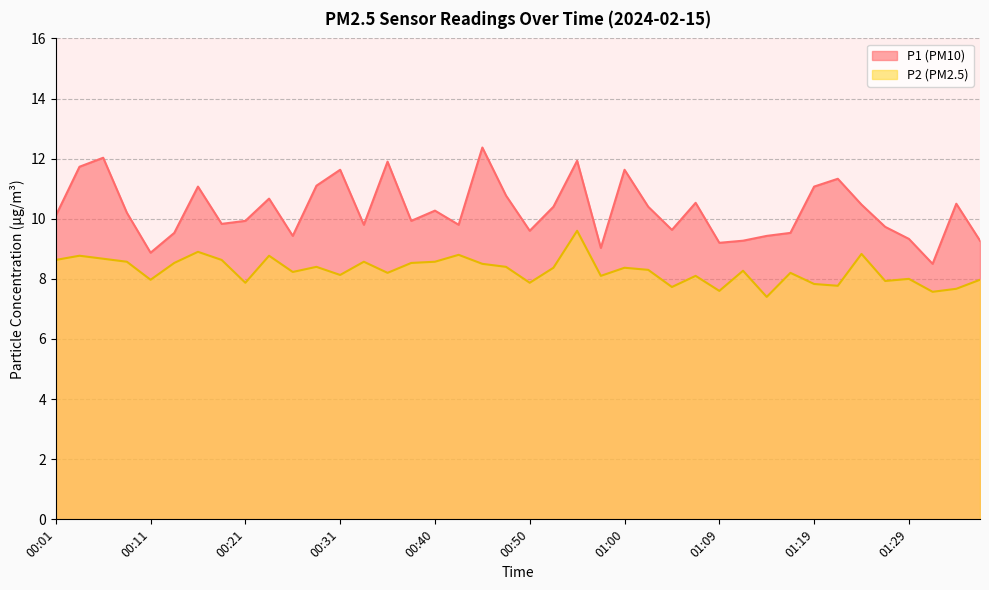

How many interior local peaks does the P1 series have?

12